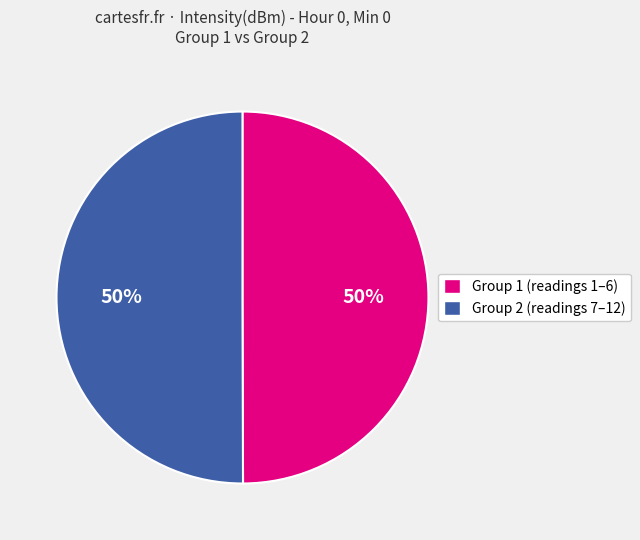

To the nearest percent, what is the combined percentage of Group 2 (readings 7–12) and Group 1 (readings 1–6)?

100%